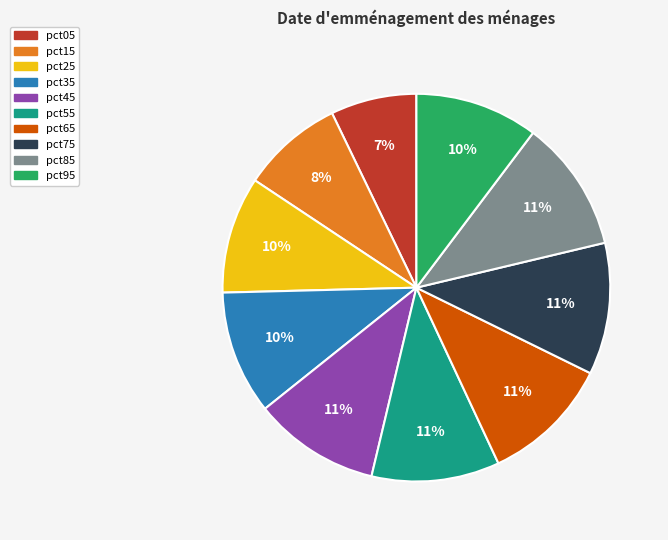

How many segments does this pie chart have?

10